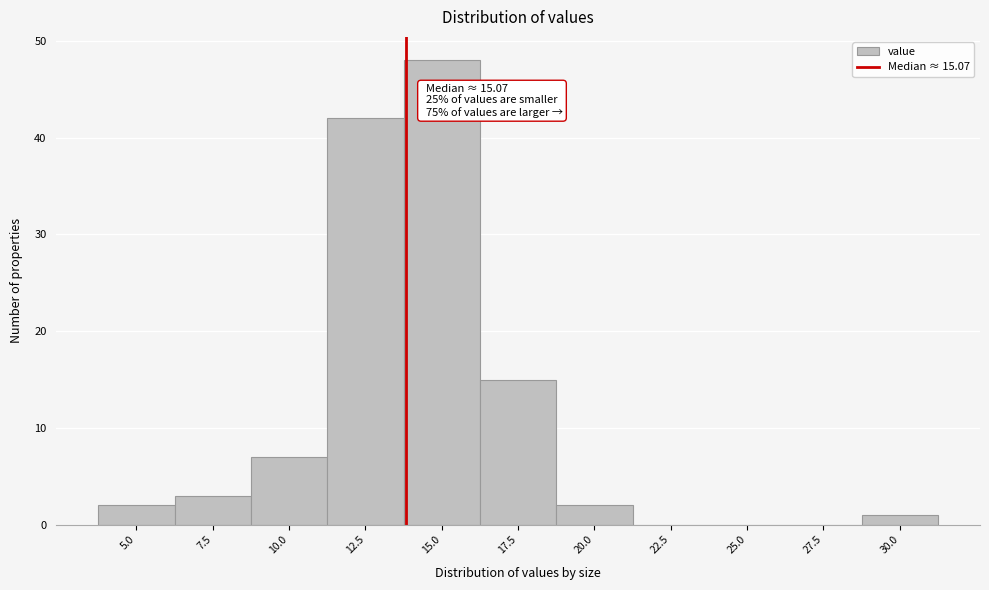

Reading right to left, extract all data points from this chart.

30.0=1	27.5=0	25.0=0	22.5=0	20.0=2	17.5=15	15.0=48	12.5=42	10.0=7	7.5=3	5.0=2